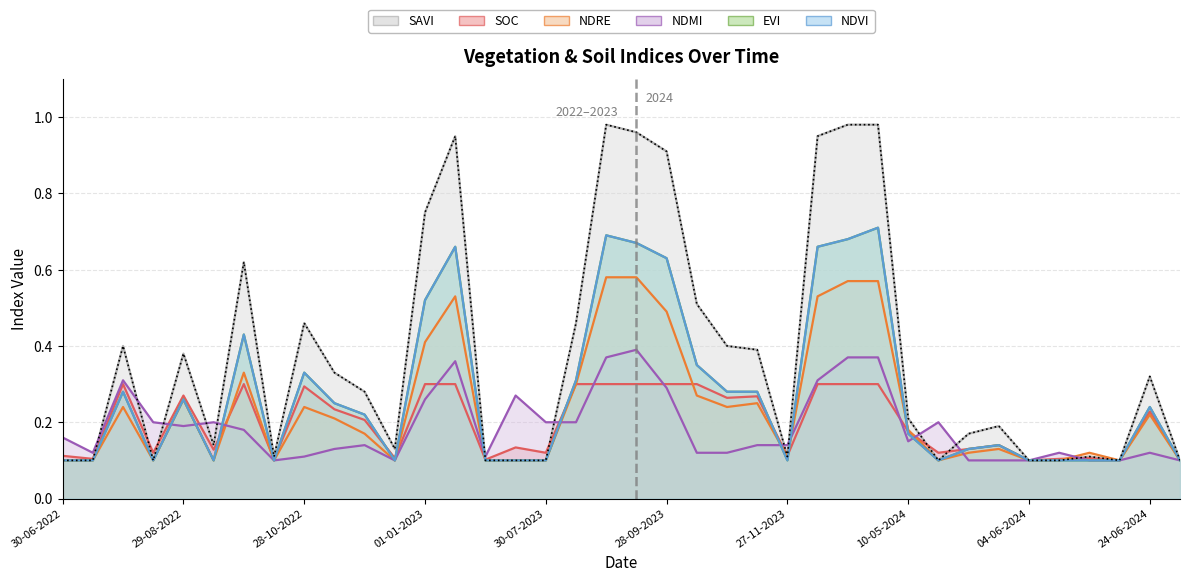

What is the spread (max minus min) of values at 11-01-2023?

0.6